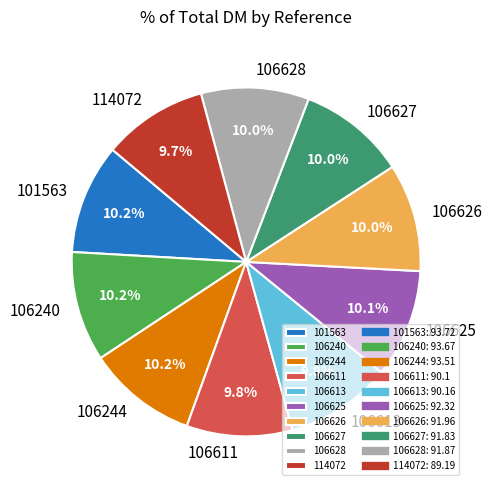

Is there a majority slice in this chart?

No